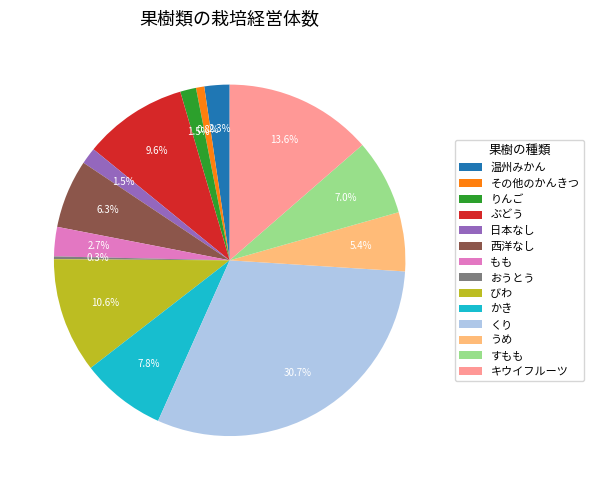

Is there a majority slice in this chart?

No